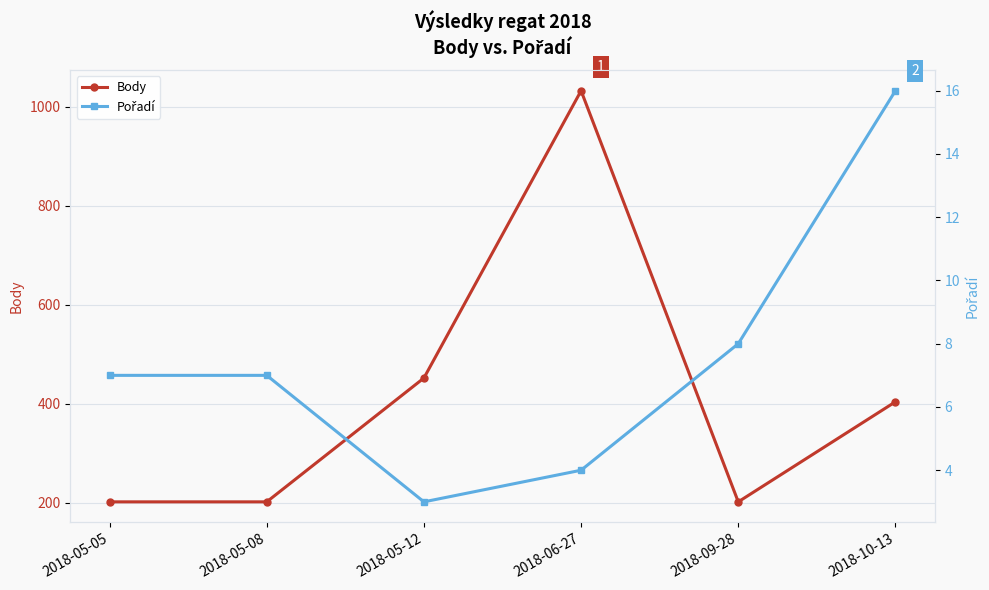

What position from the left is 2018-06-27?

4